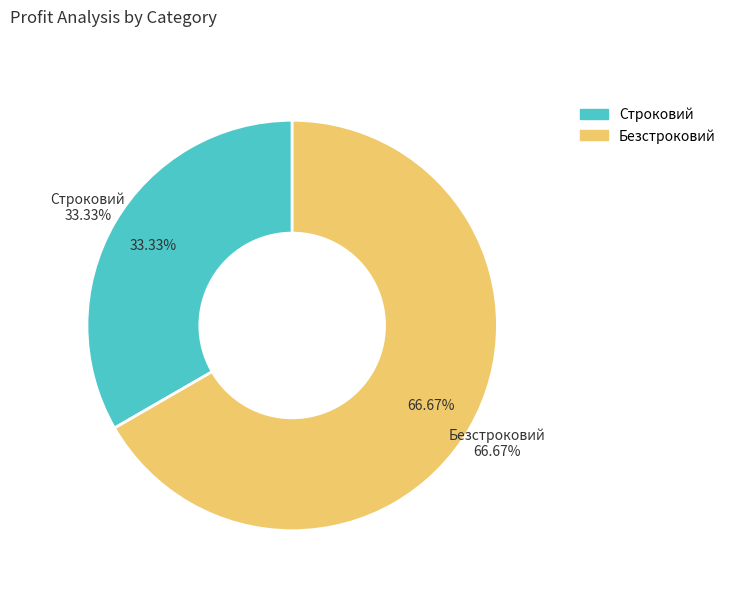

Which slice is the smallest?

Строковий